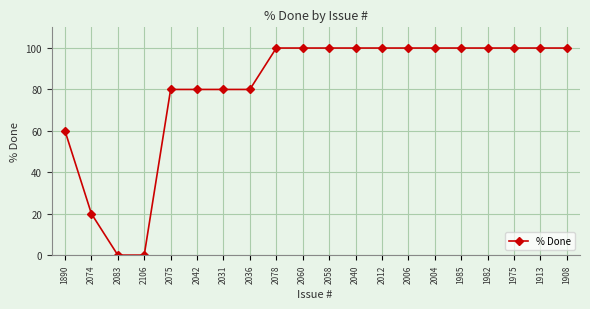

What is the ratio of the value at 2036 to the value at 2042?

1.0